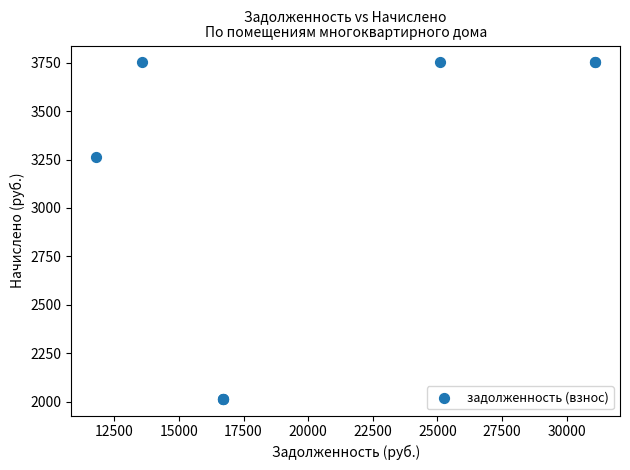

What Y value in the scatter plot is closest to 2883?

3261.6